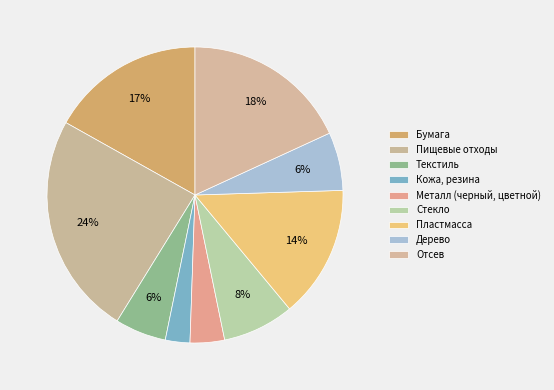

Which has a higher value, Пищевые отходы or Дерево?

Пищевые отходы